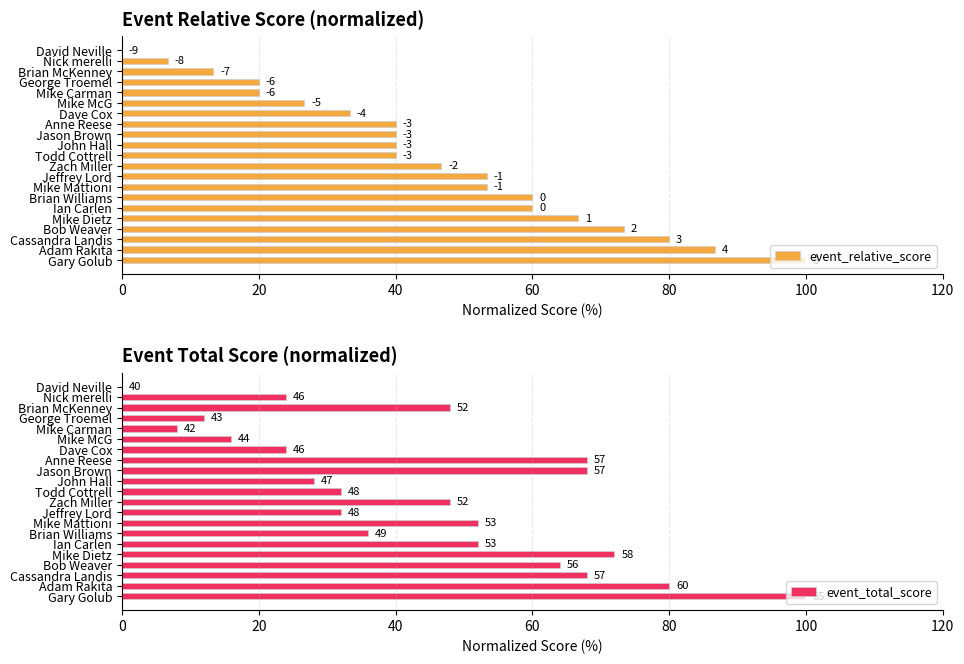

What is the total value across all series at 19?

166.7